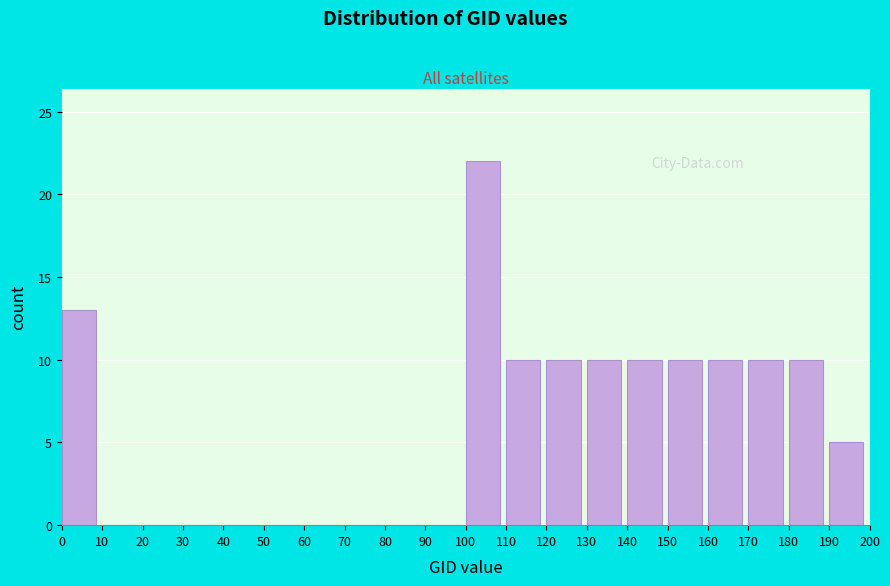

Reading left to right, list all the values displayed in this chart.

0=13	10=0	20=0	30=0	40=0	50=0	60=0	70=0	80=0	90=0	100=22	110=10	120=10	130=10	140=10	150=10	160=10	170=10	180=10	190=5